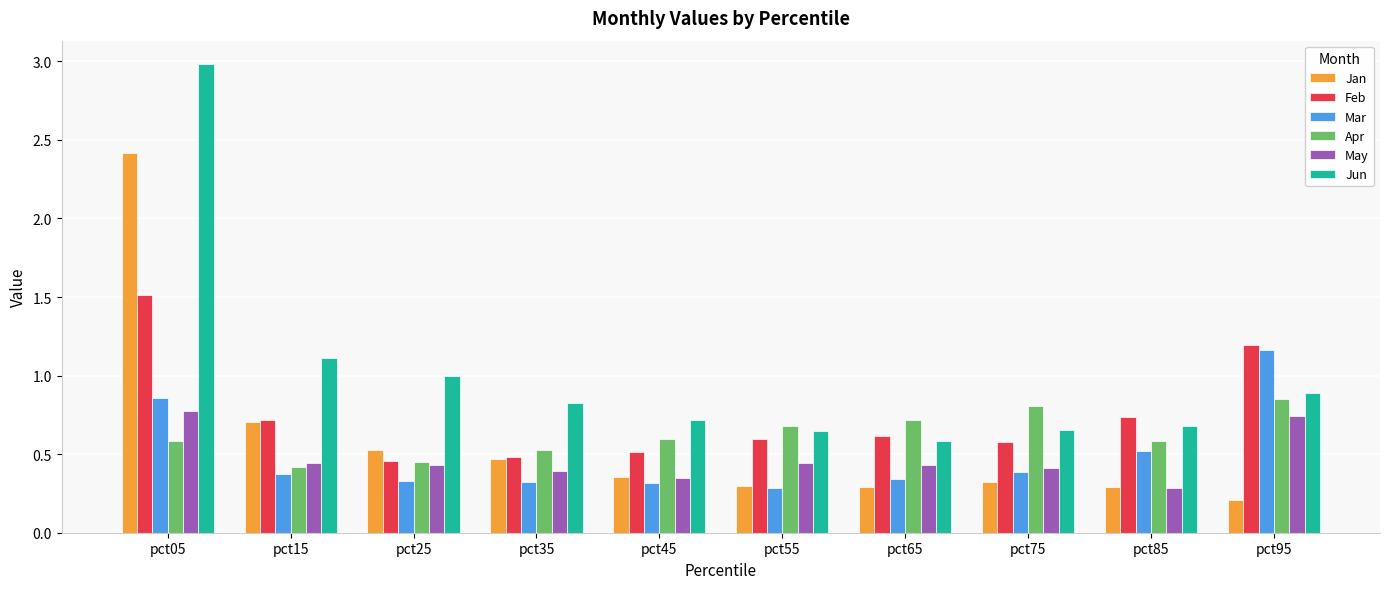

How many groups of bars are there?

10